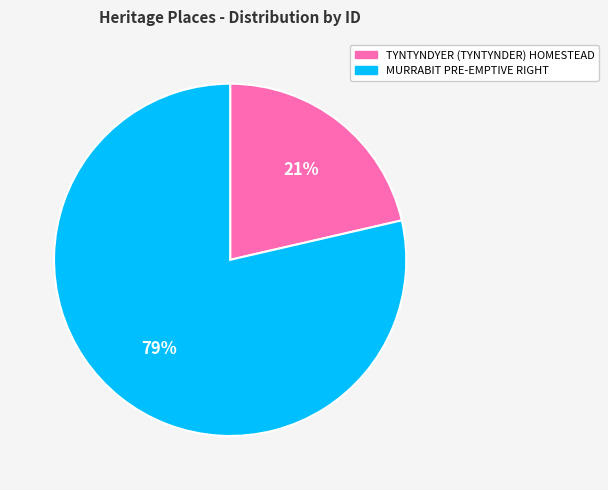

The TYNTYNDYER (TYNTYNDER) HOMESTEAD slice represents 21% of the pie. True or false?

True